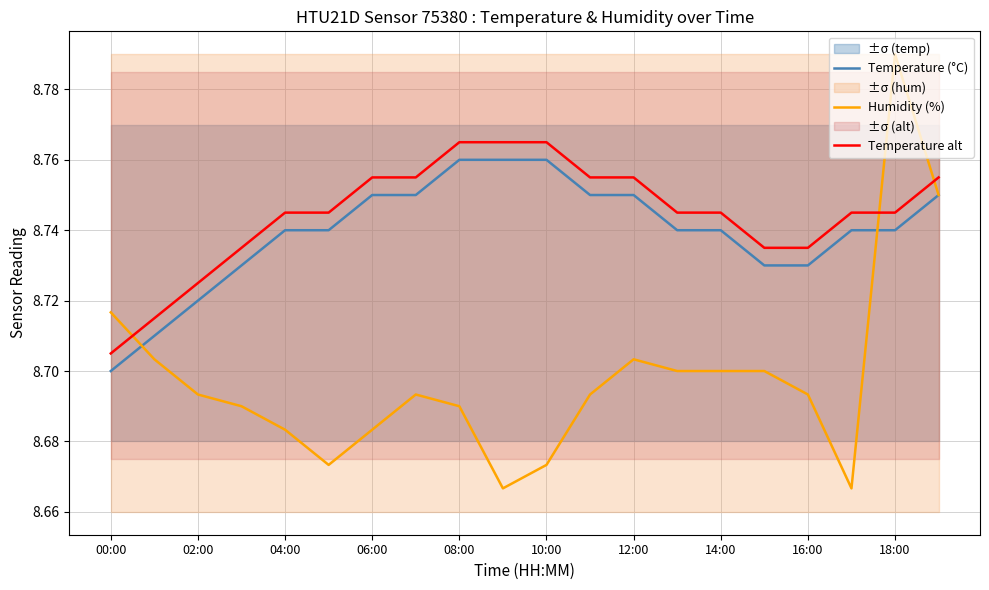

List the series in order of their peak value, highest first.

Humidity (%), Temperature alt, Temperature (°C)